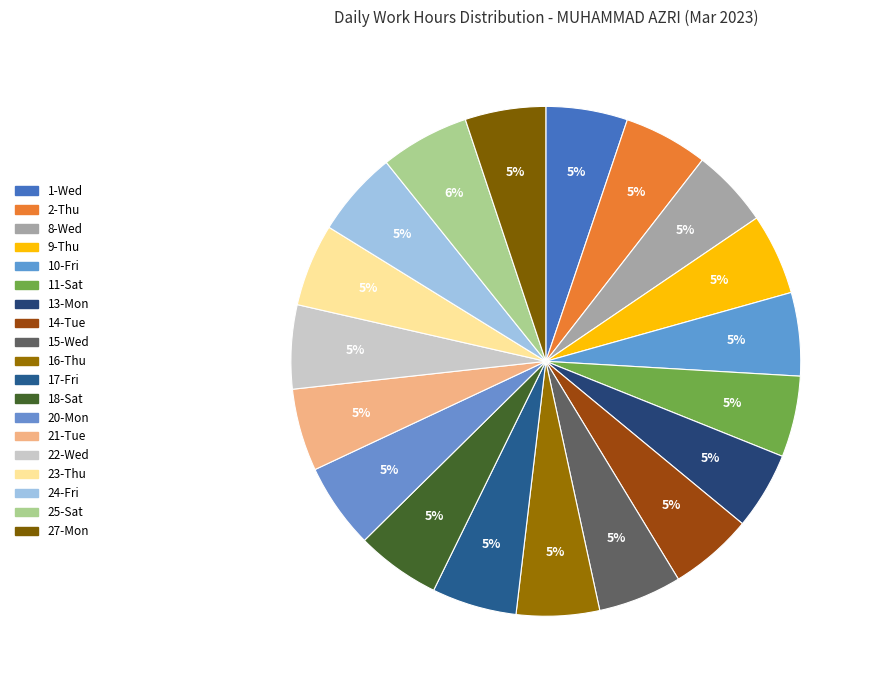

Rank the categories by value from lowest to highest.

13-Mon, 8-Wed, 27-Mon, 9-Thu, 11-Sat, 1-Wed, 21-Tue, 23-Thu, 16-Thu, 10-Fri, 15-Wed, 14-Tue, 22-Wed, 2-Thu, 18-Sat, 17-Fri, 20-Mon, 24-Fri, 25-Sat